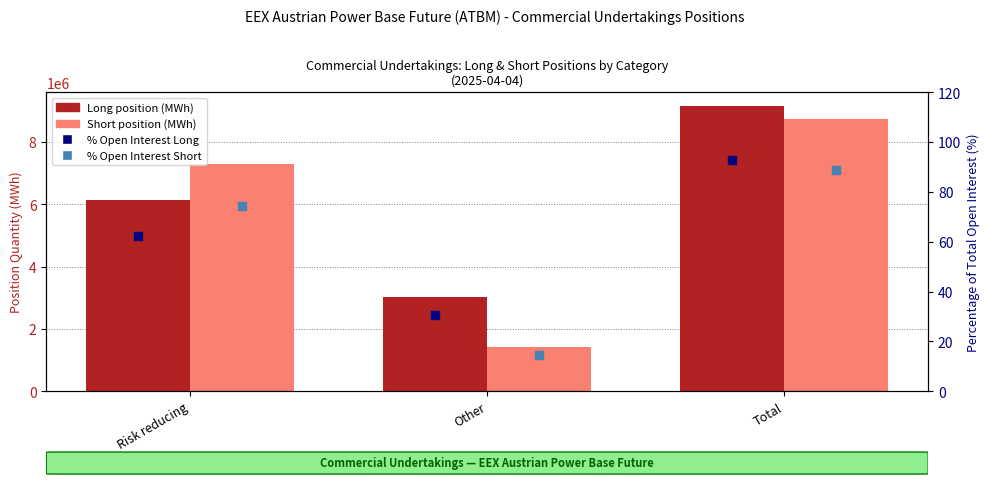

At how many categories does at least one series exceed 1191568?

3